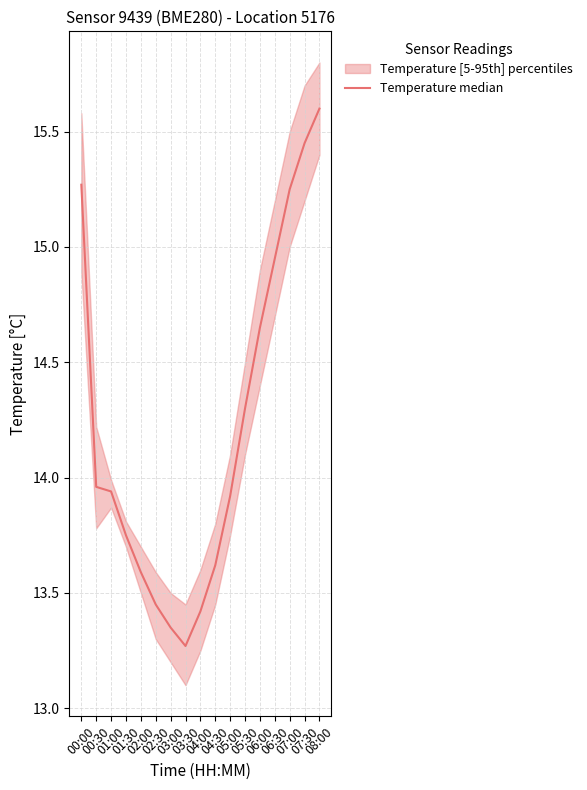

How many interior local valleys (lower than both neighbors) does the data have?

1